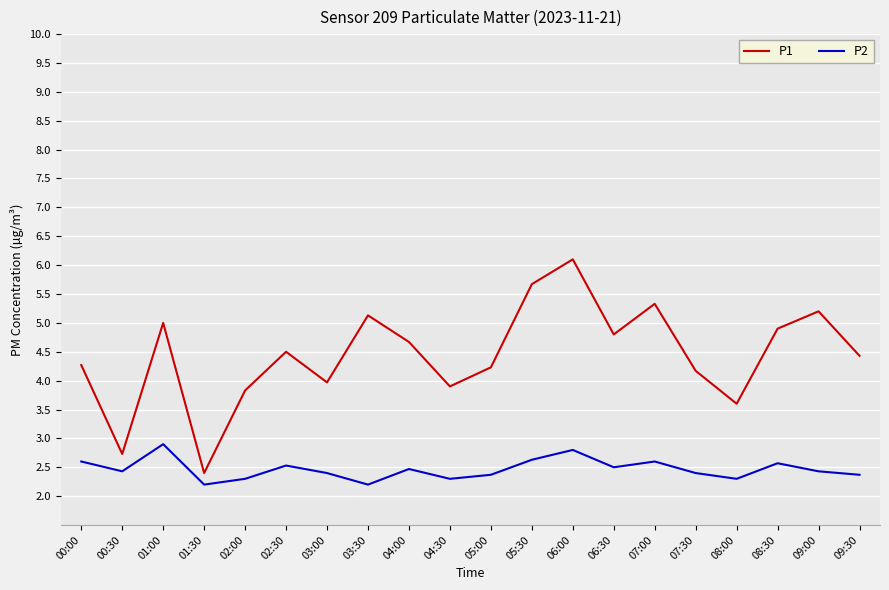

What position from the right is 08:00?

4